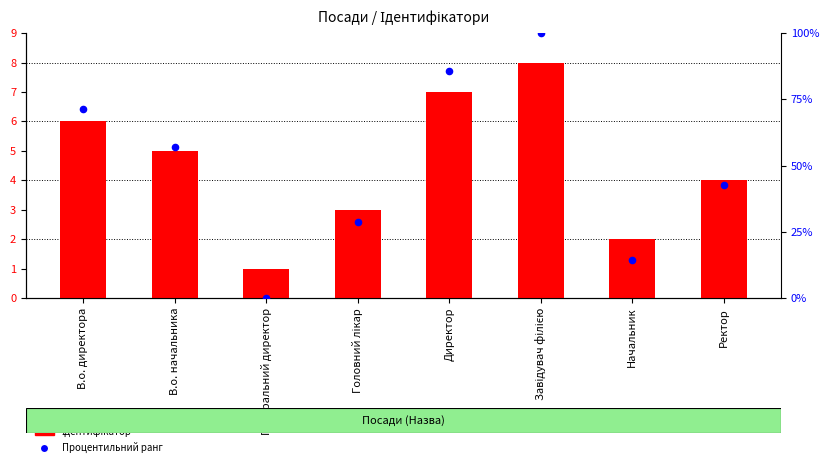

Which series has the largest total across all categories?

Процентильний ранг